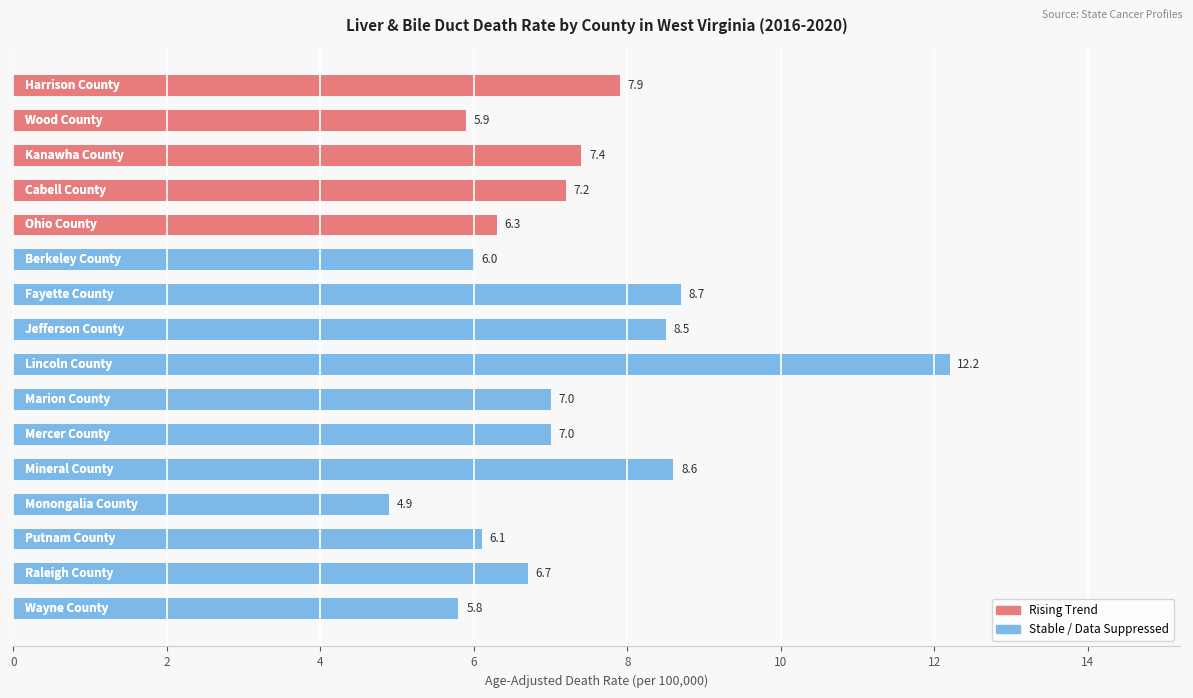

What is the value of the 15th bar from the top?

6.7